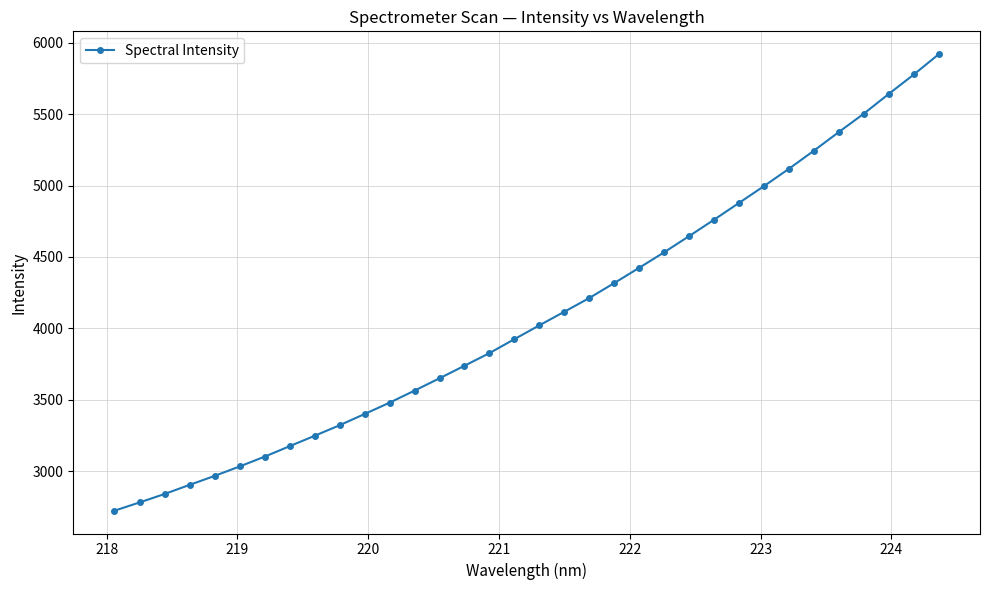

What is the smallest value displayed?

2722.0